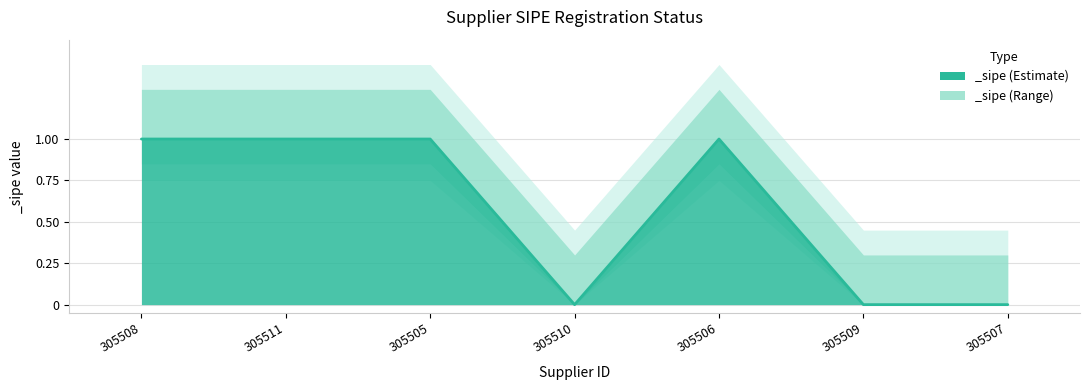

What is the approximate value at 305508?

1